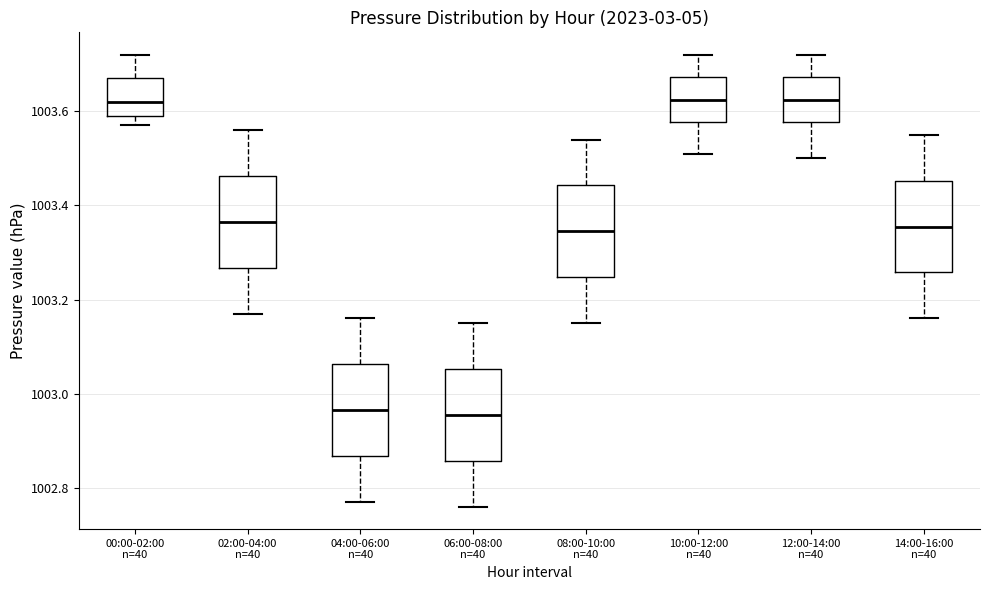

Where does the lower whisker of the box for 08:00-10:00 n=40 end on the y-axis? The values are not printed on the chart, so give them approximately, as read against the axis.

1003.16